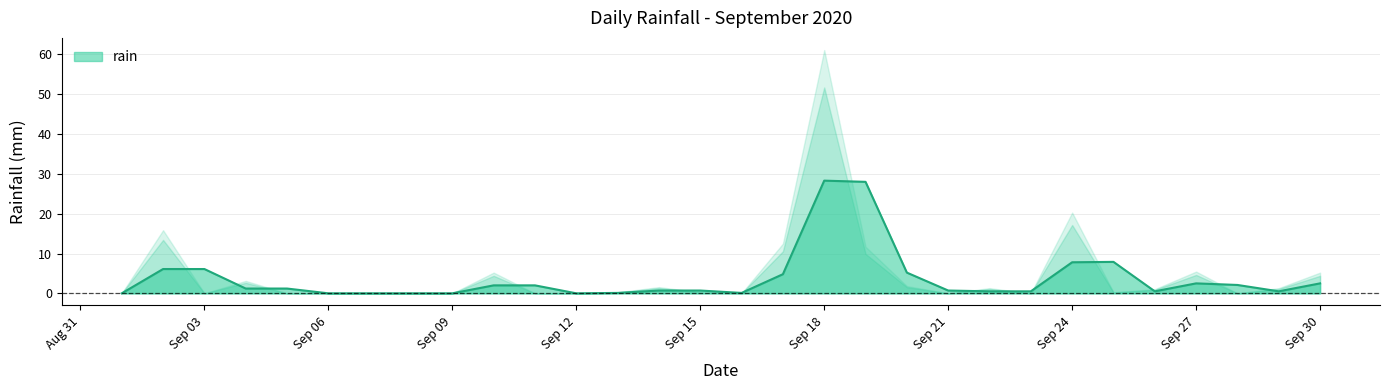

How many distinct data groups are displayed?

1